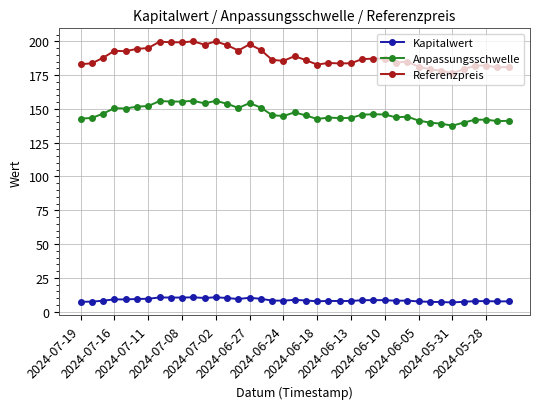

Rank the series by their average value, from lowest to highest.

Kapitalwert, Anpassungsschwelle, Referenzpreis